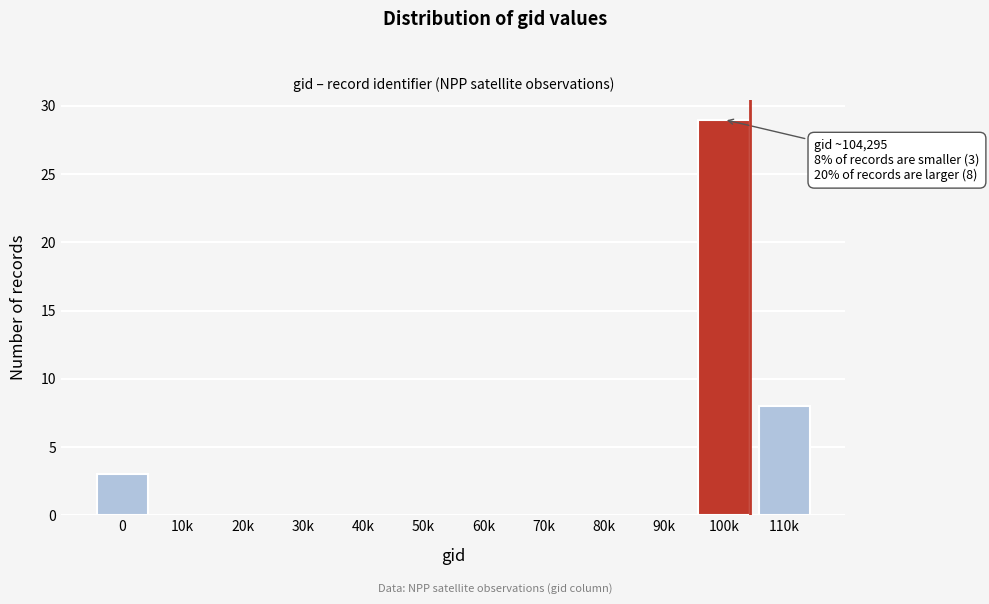

Reading left to right, transcribe all the data shown in this chart.

0=3	10k=0	20k=0	30k=0	40k=0	50k=0	60k=0	70k=0	80k=0	90k=0	100k=29	110k=8